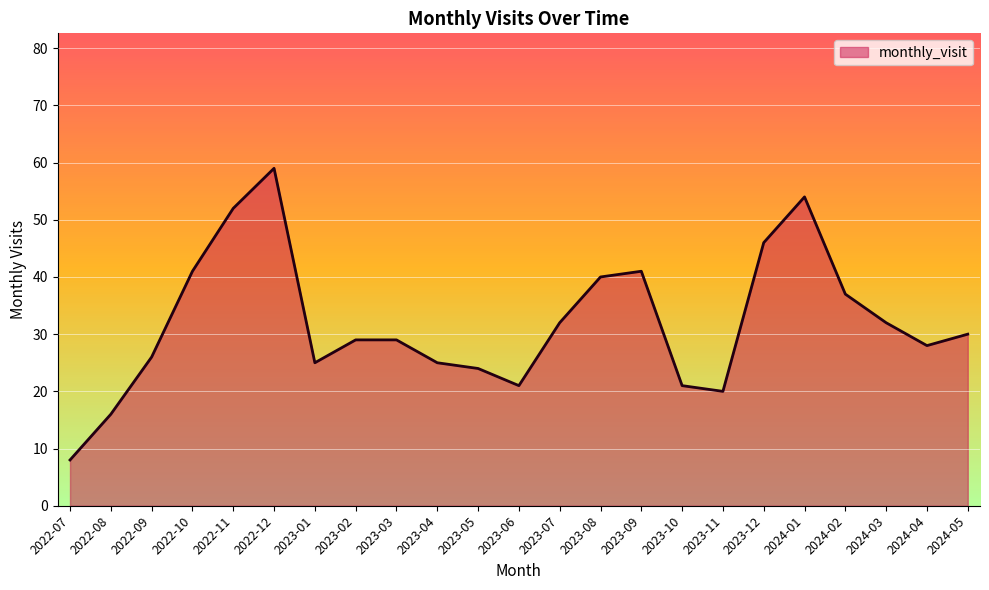

What is the ratio of the value at 2023-02 to the value at 2024-04?

1.0